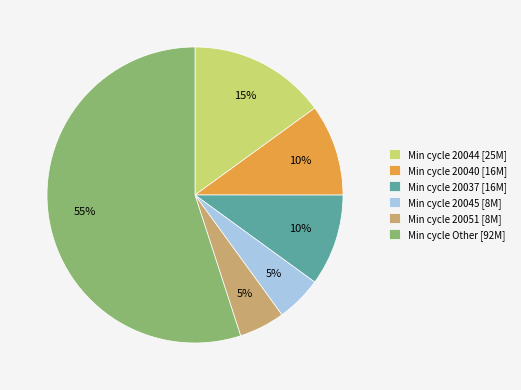

The Min cycle 20037 [16M] slice represents 10% of the pie. True or false?

True